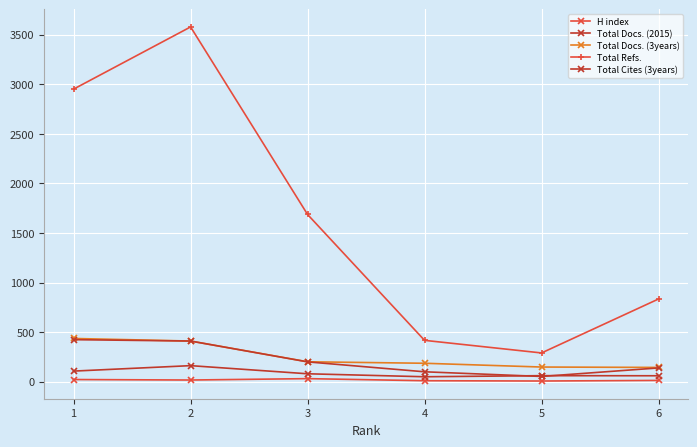

What is the sum of all Total Docs. (3years) values?

1525